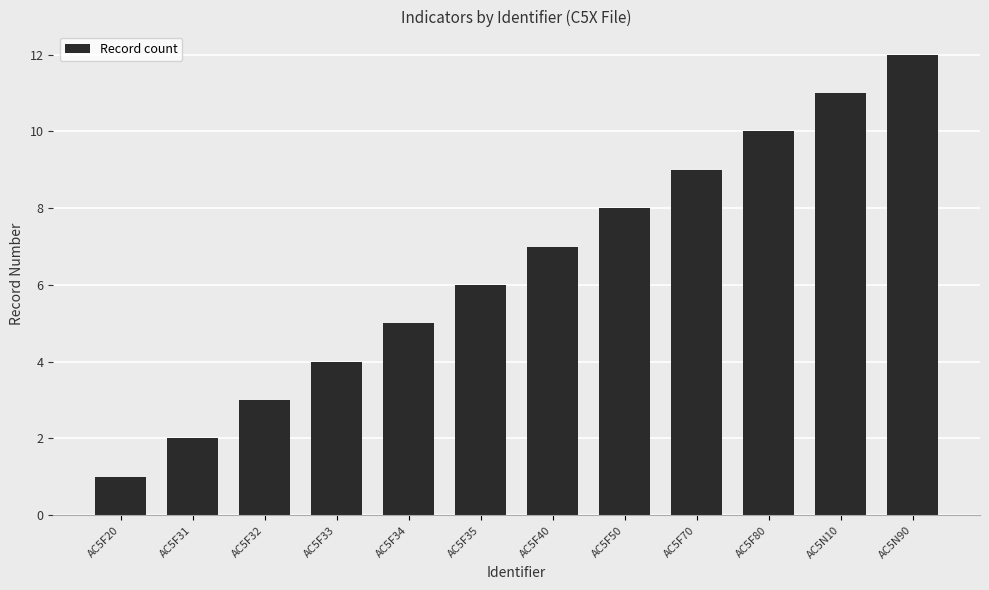

Approximately how many times larger is the value at AC5F80 compared to AC5F20?

10.0